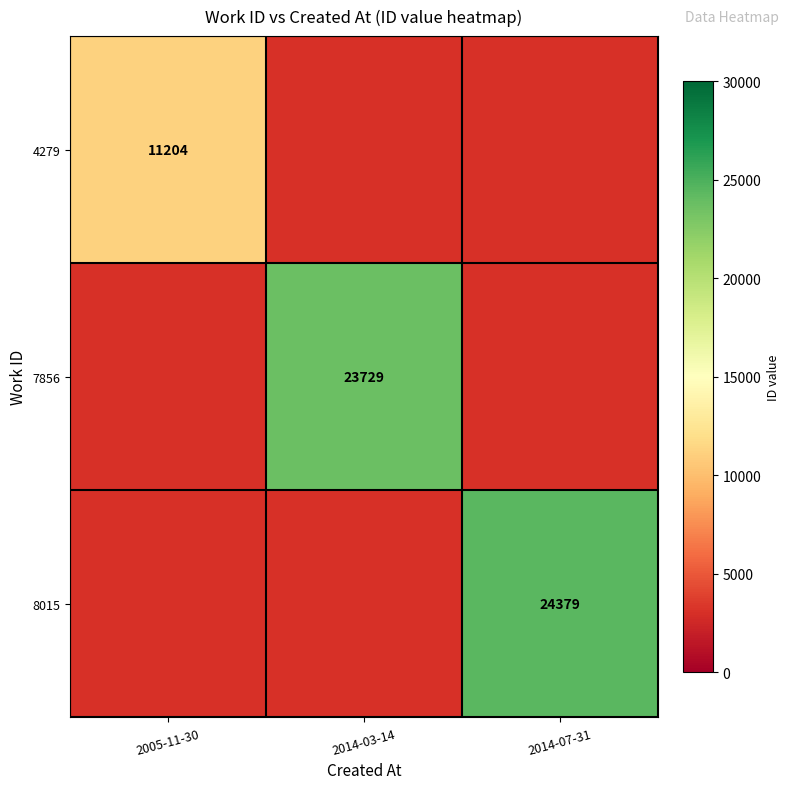

Between 2014-07-31 and 2005-11-30, which is larger?

2005-11-30